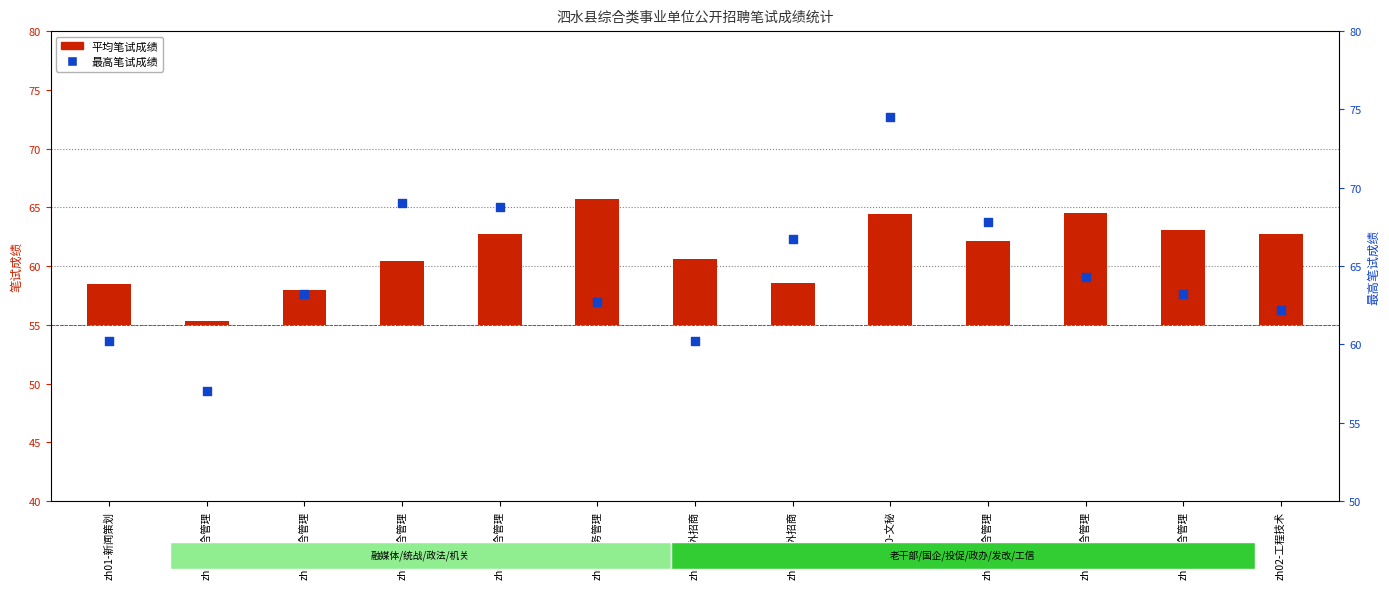

At how many categories does at least one series exceed 37?

13